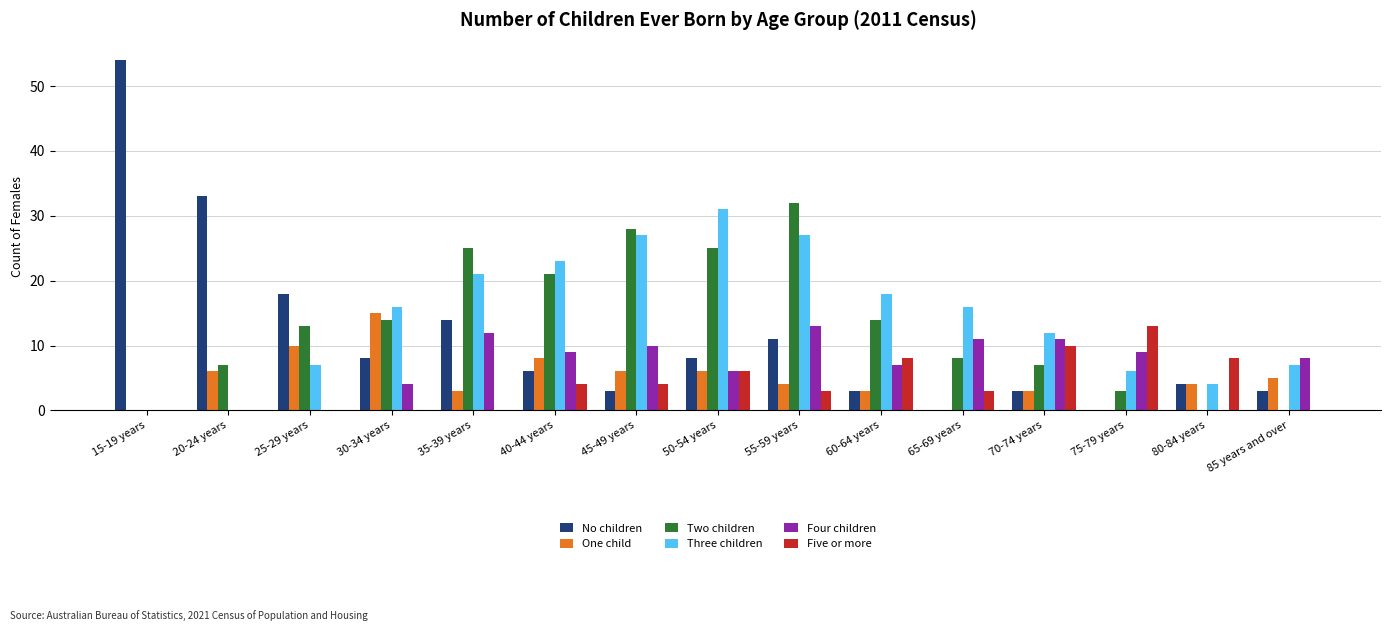

What are all the series names shown in the legend?

No children, One child, Two children, Three children, Four children, Five or more